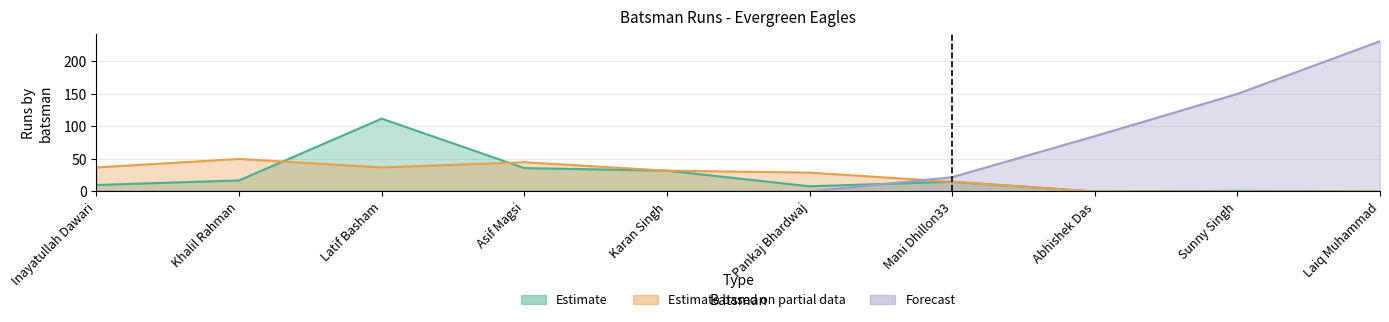

Count the number of data series in this chart.

3